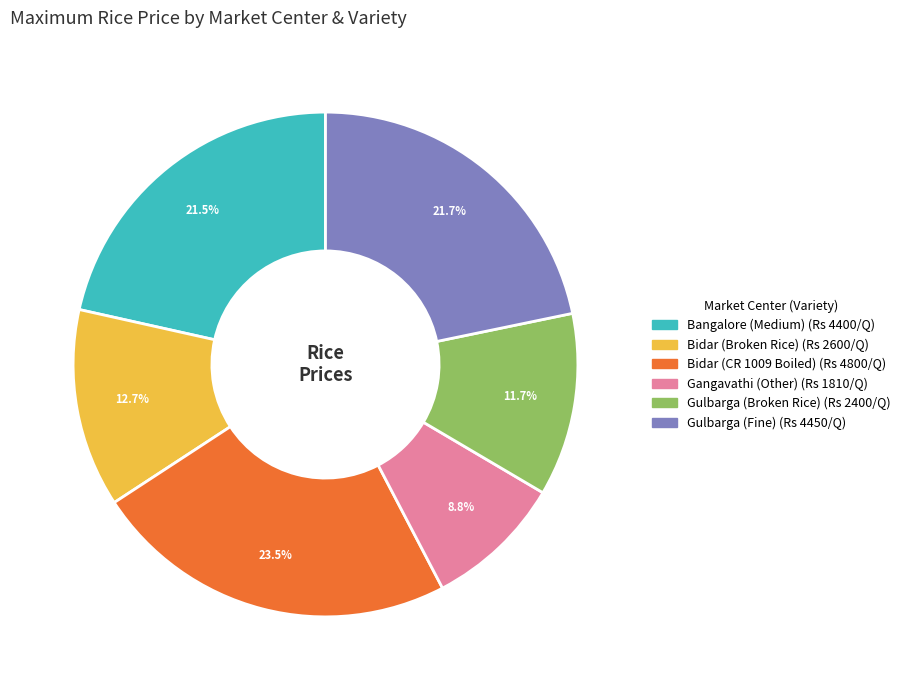

To the nearest percent, what is the combined percentage of Bidar (CR 1009 Boiled) and Gulbarga (Broken Rice)?

35%